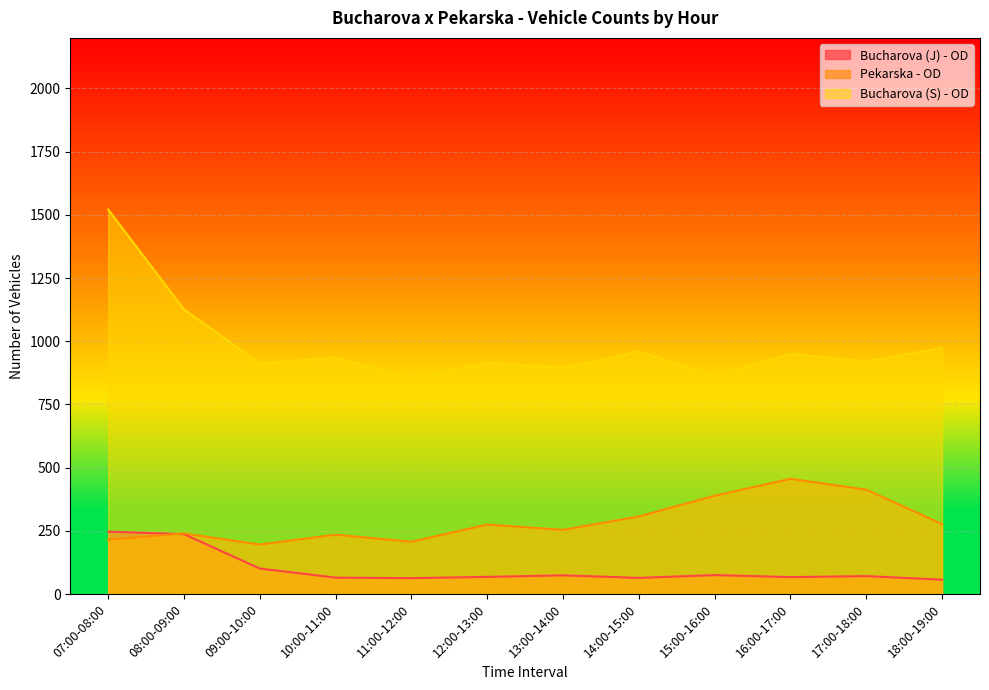

How many data points in Bucharova (J) - OD are above 71?

5